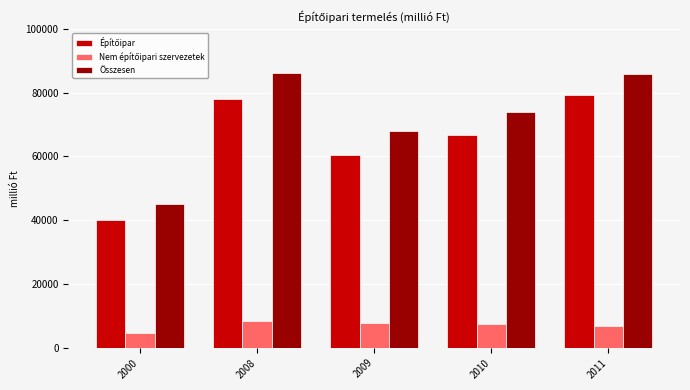

What is the difference between the Összesen values at 2010 and 2008?

12267.7